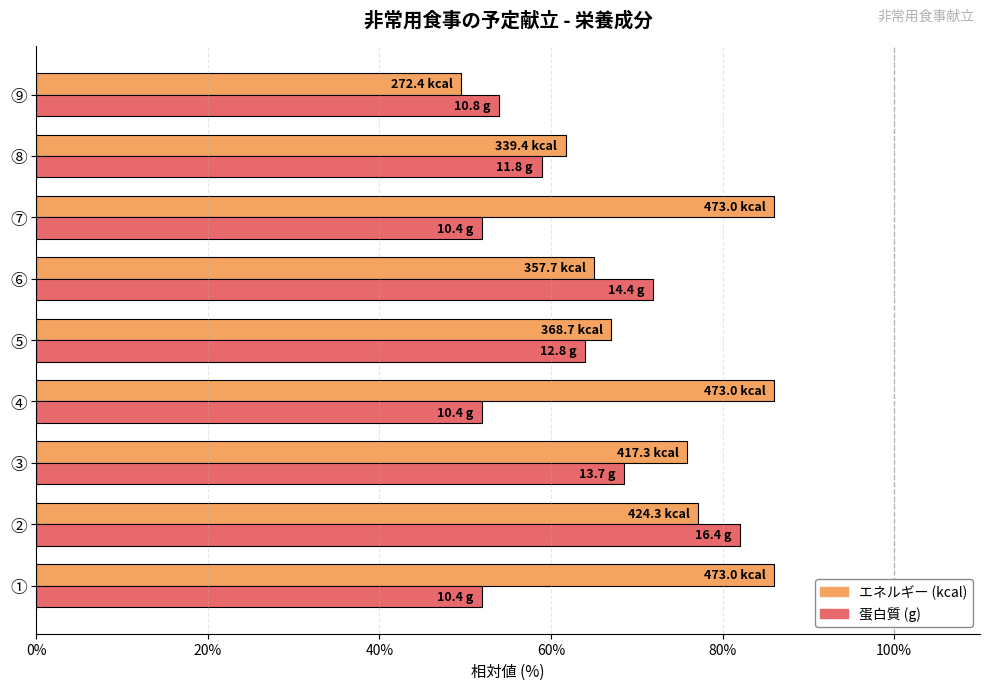

At which category is the sum across all series the highest?

②